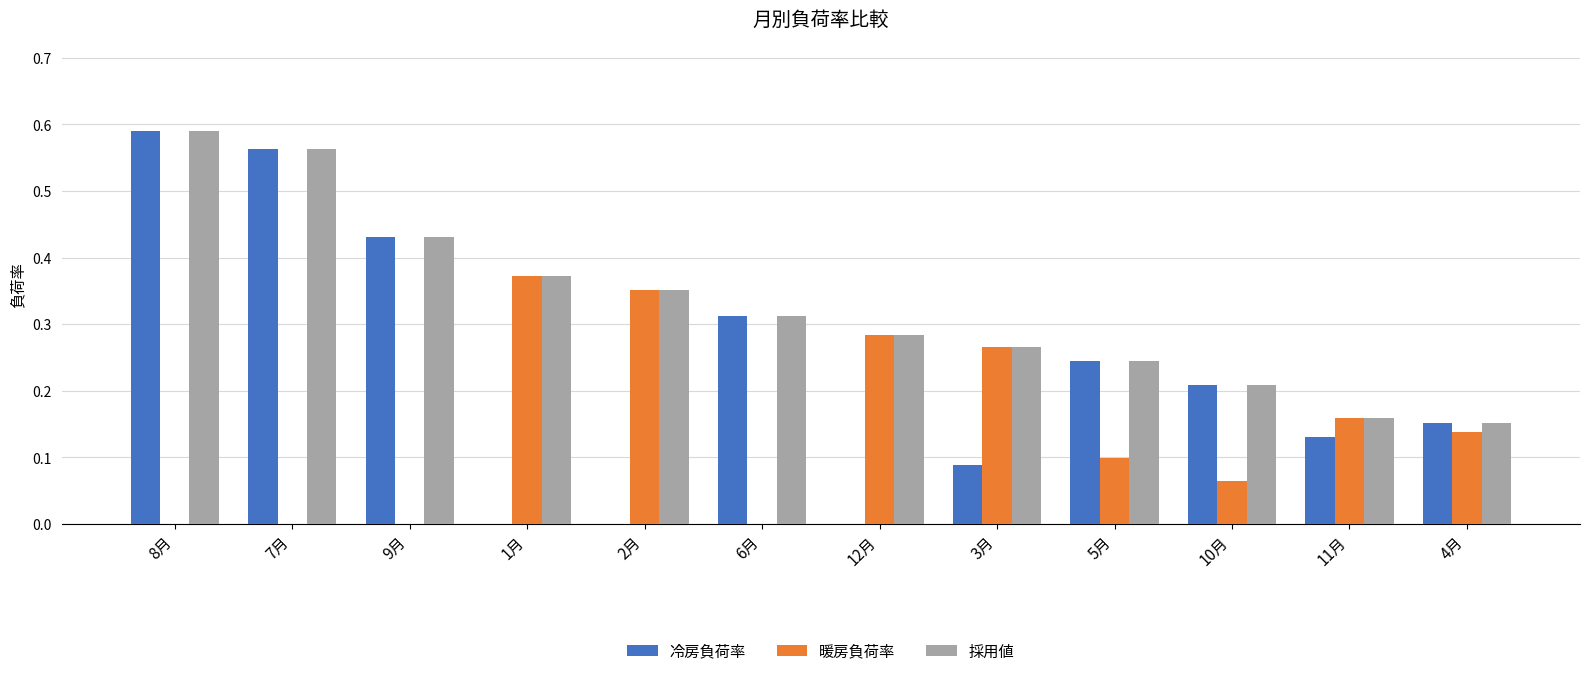

How many categories are shown in the chart?

12